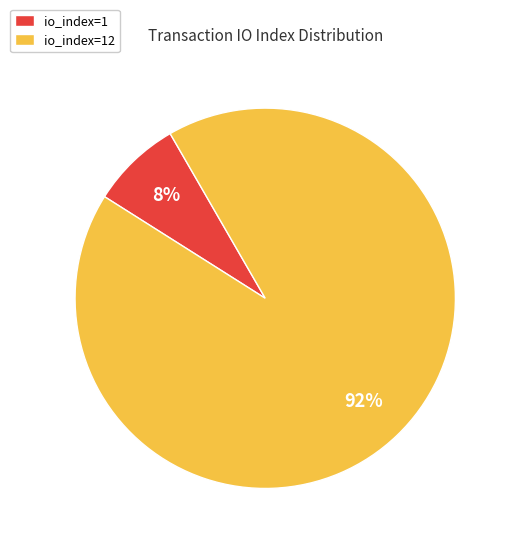

To the nearest percent, what is the combined percentage of io_index=1 and io_index=12?

100%